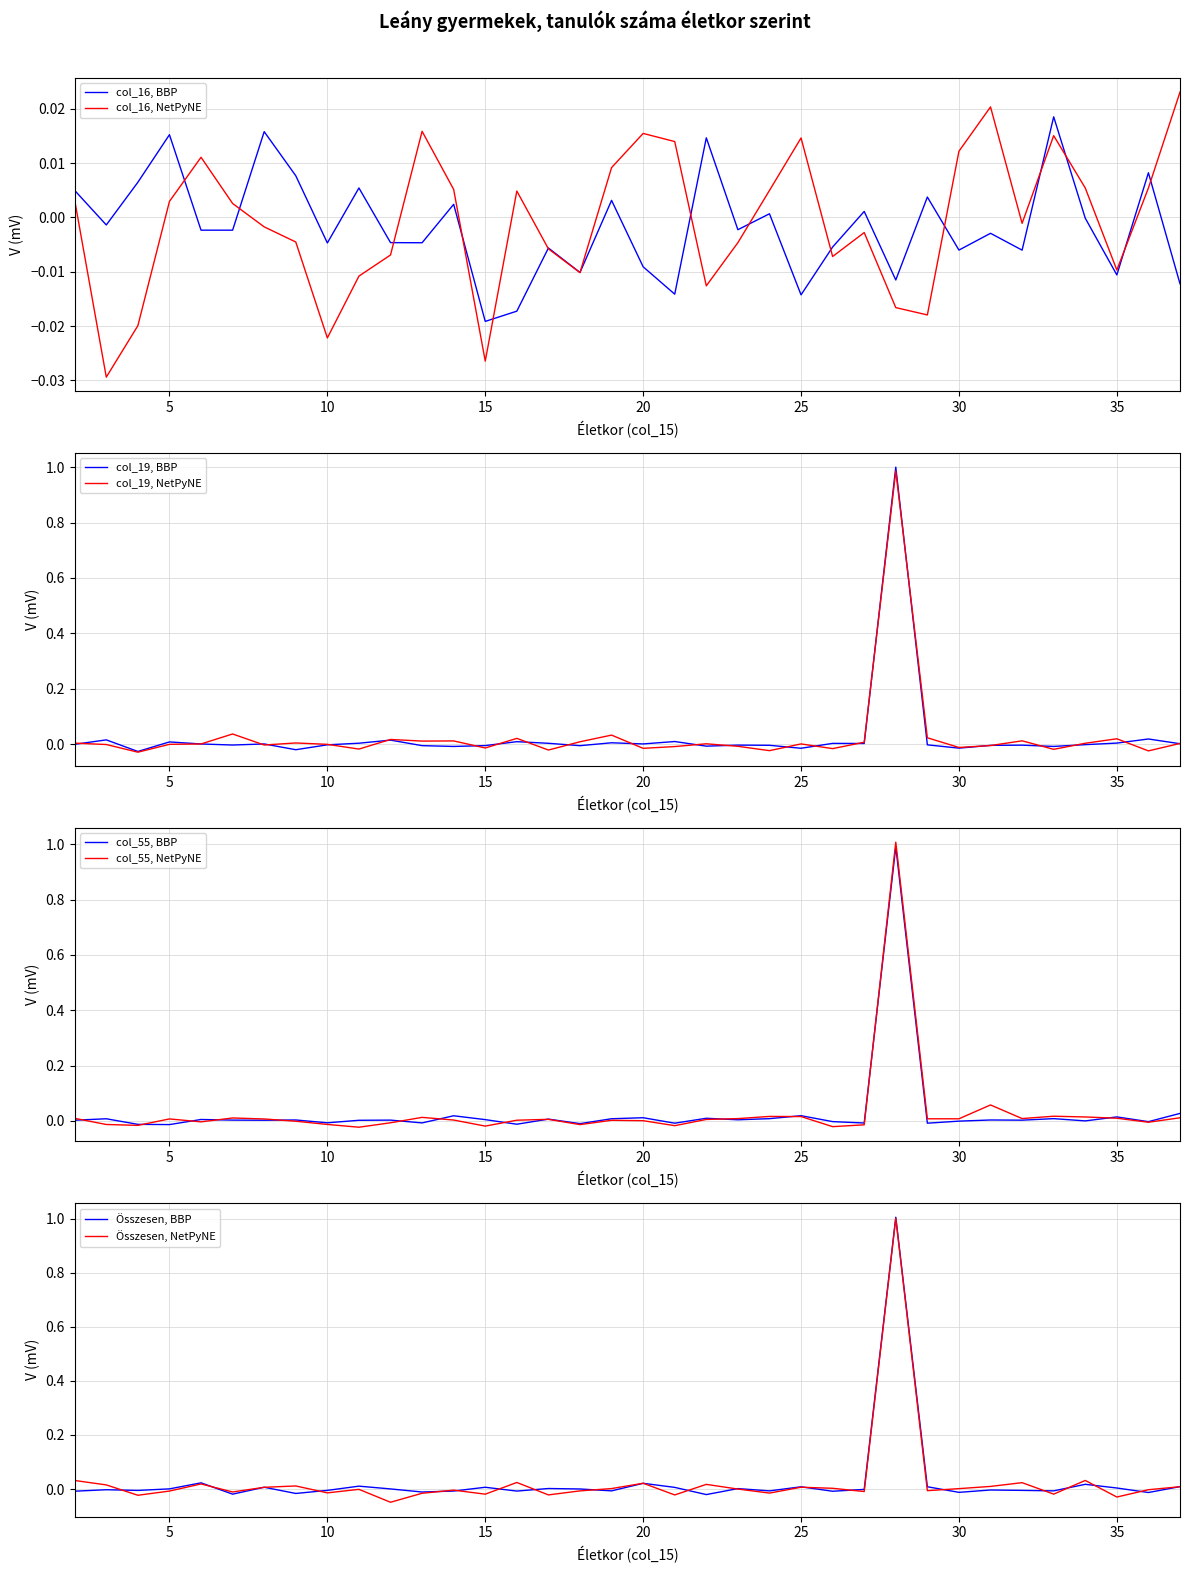

How many interior local peaks does the col_19 series have?

12